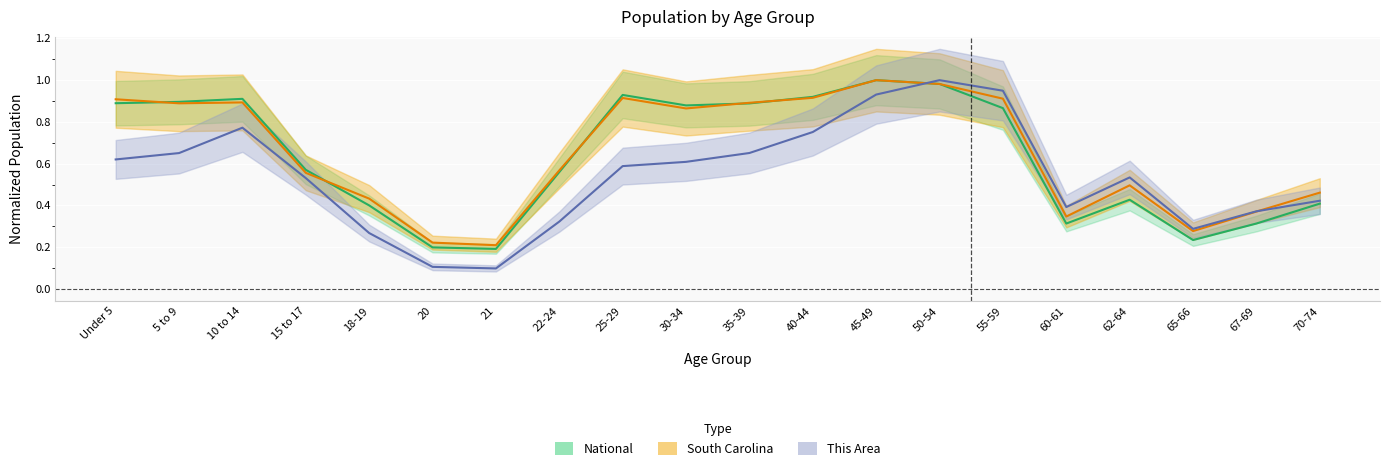

What is the sum of all This Area values?

10.9